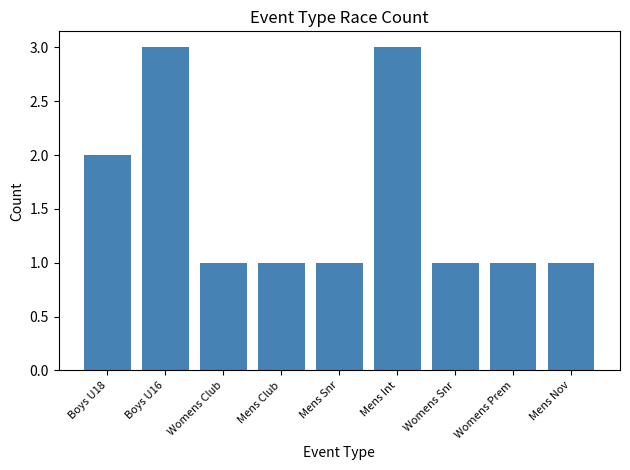

What is the label of the 6th bar from the right?

Mens Club